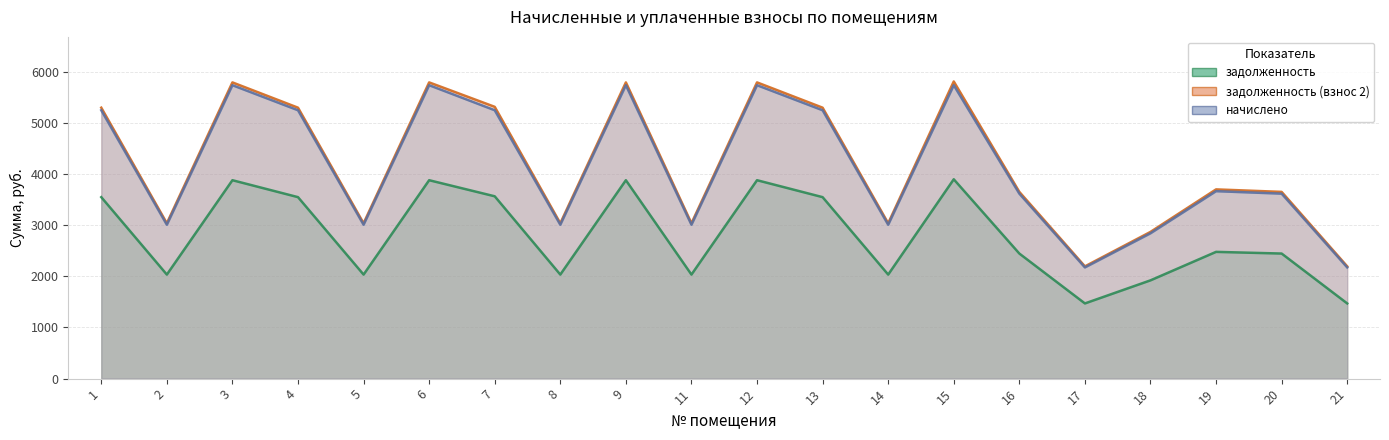

What is the average value of the задолженность series?

2801.5